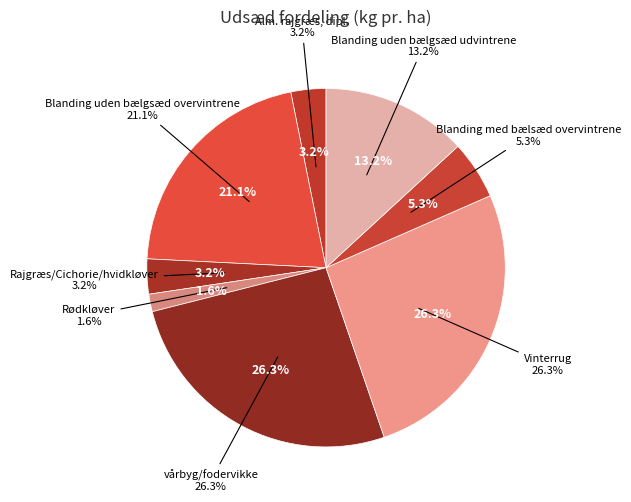

How much of the chart is everything except Alm. rajgræs, dipl.?

96.8%